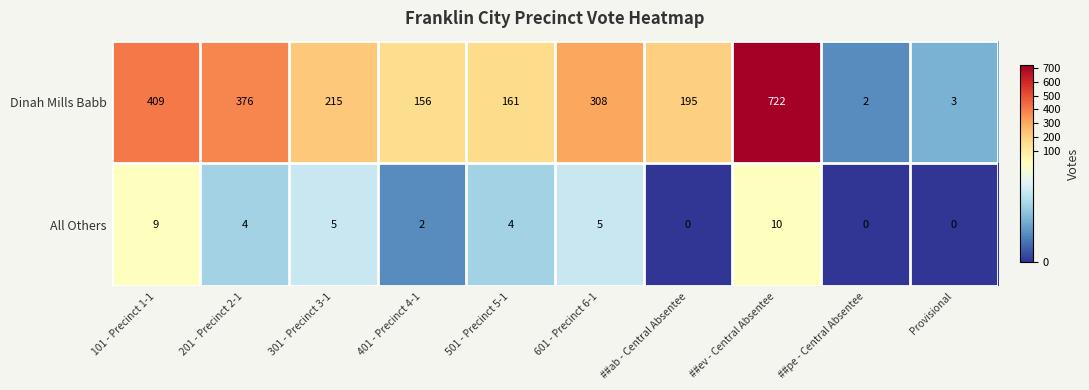

Which series has the largest range (max minus min)?

Dinah Mills Babb